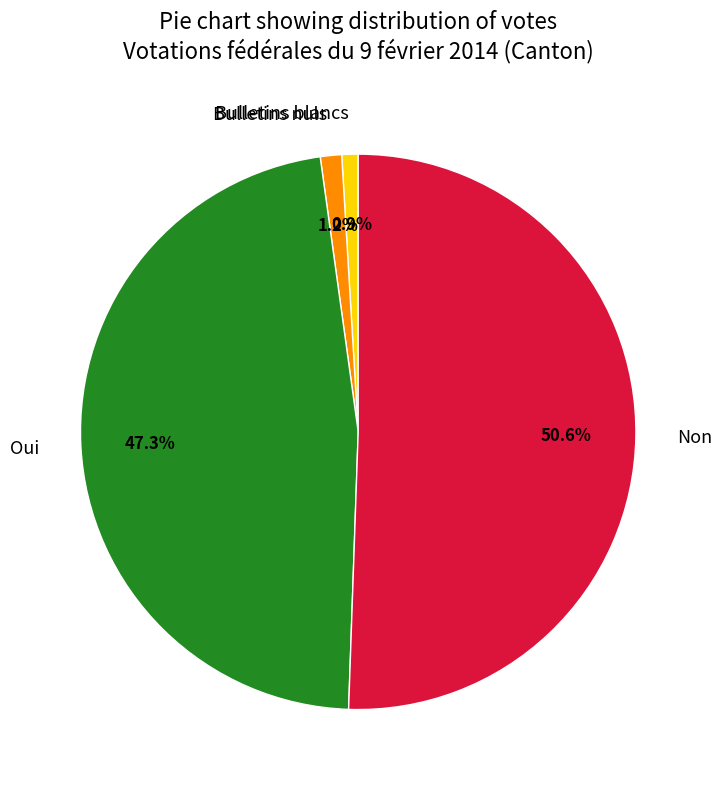

Is there any slice that represents more than half of the pie?

Yes